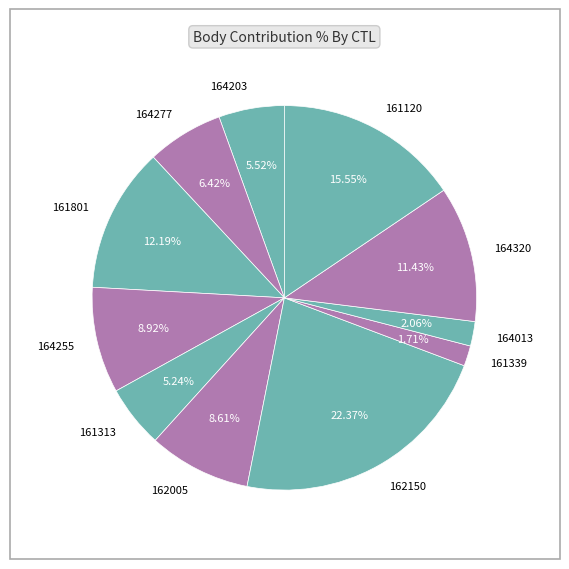

The 162150 slice represents 33% of the pie. True or false?

False